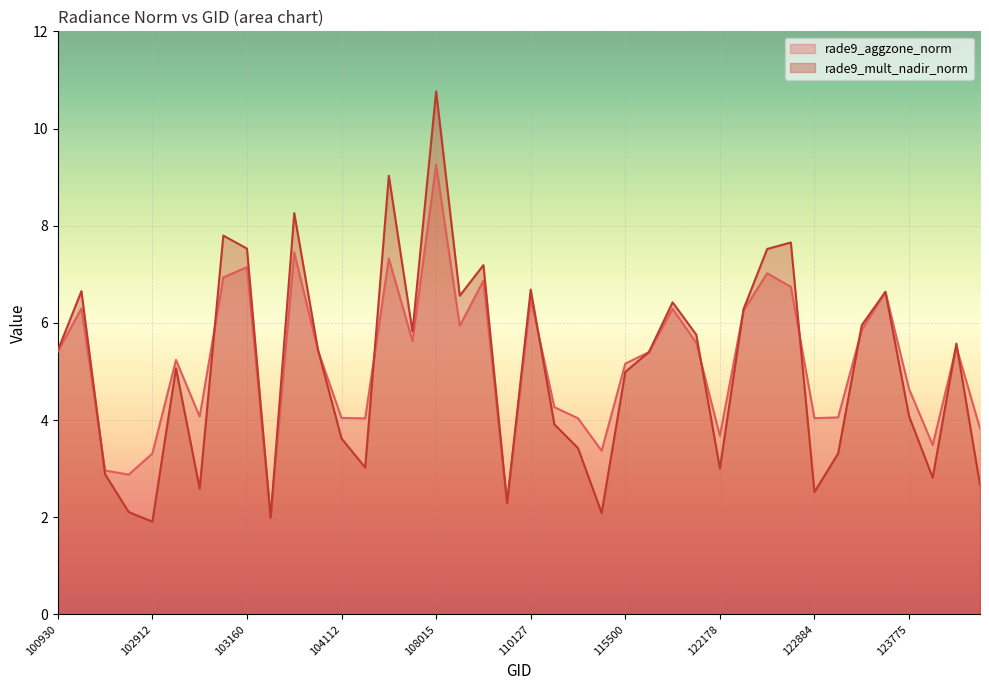

True or false: rade9_mult_nadir_norm has more than 2 interior local peaks.

True